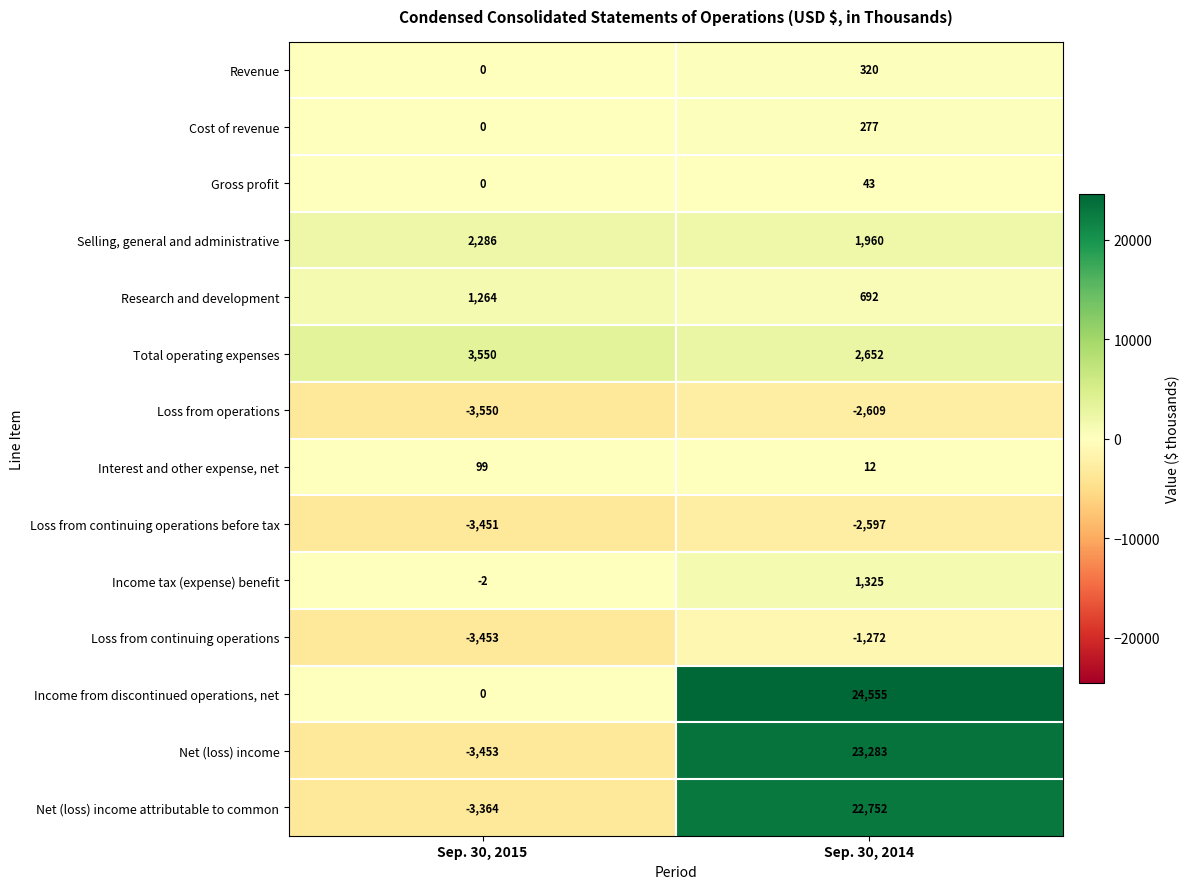

What is the difference between the maximum and minimum values in the Total operating expenses series?

898